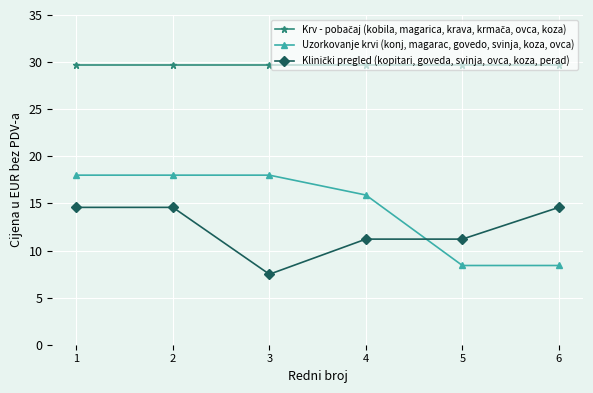

The value of Uzorkovanje krvi (konj, magarac, govedo, svinja, koza, ovca) at 6 is 4.9. True or false?

False